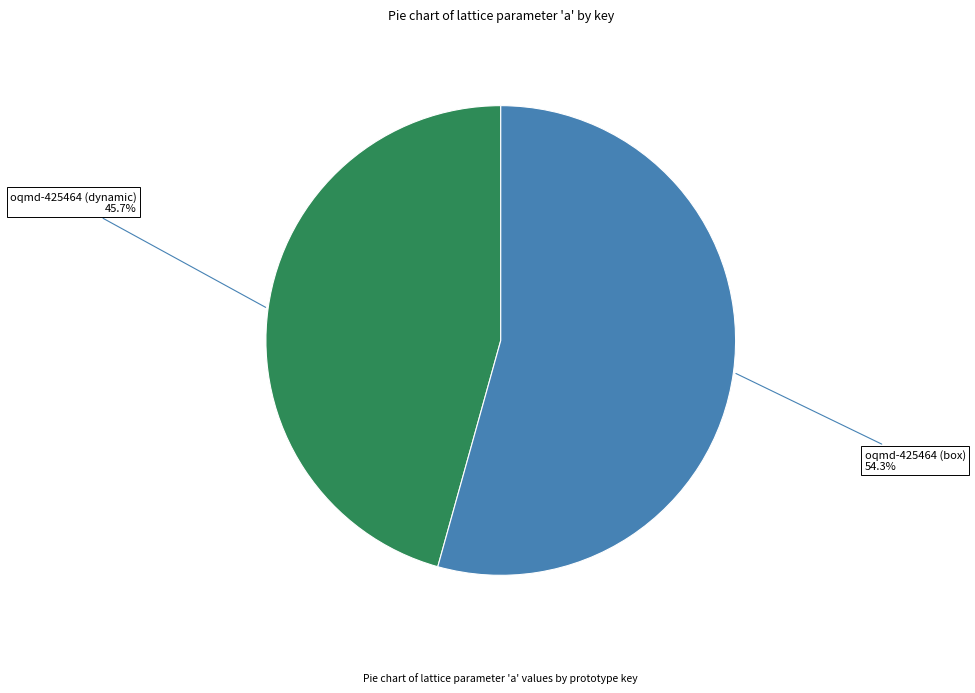

Does any single category account for the majority?

Yes